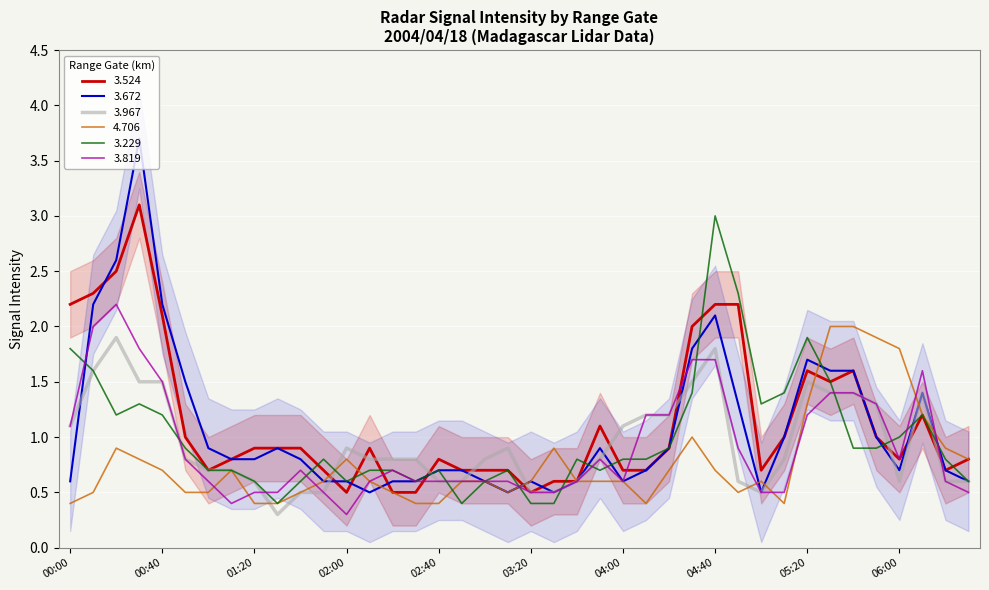

What is the average value of the 3.672 series?

1.1